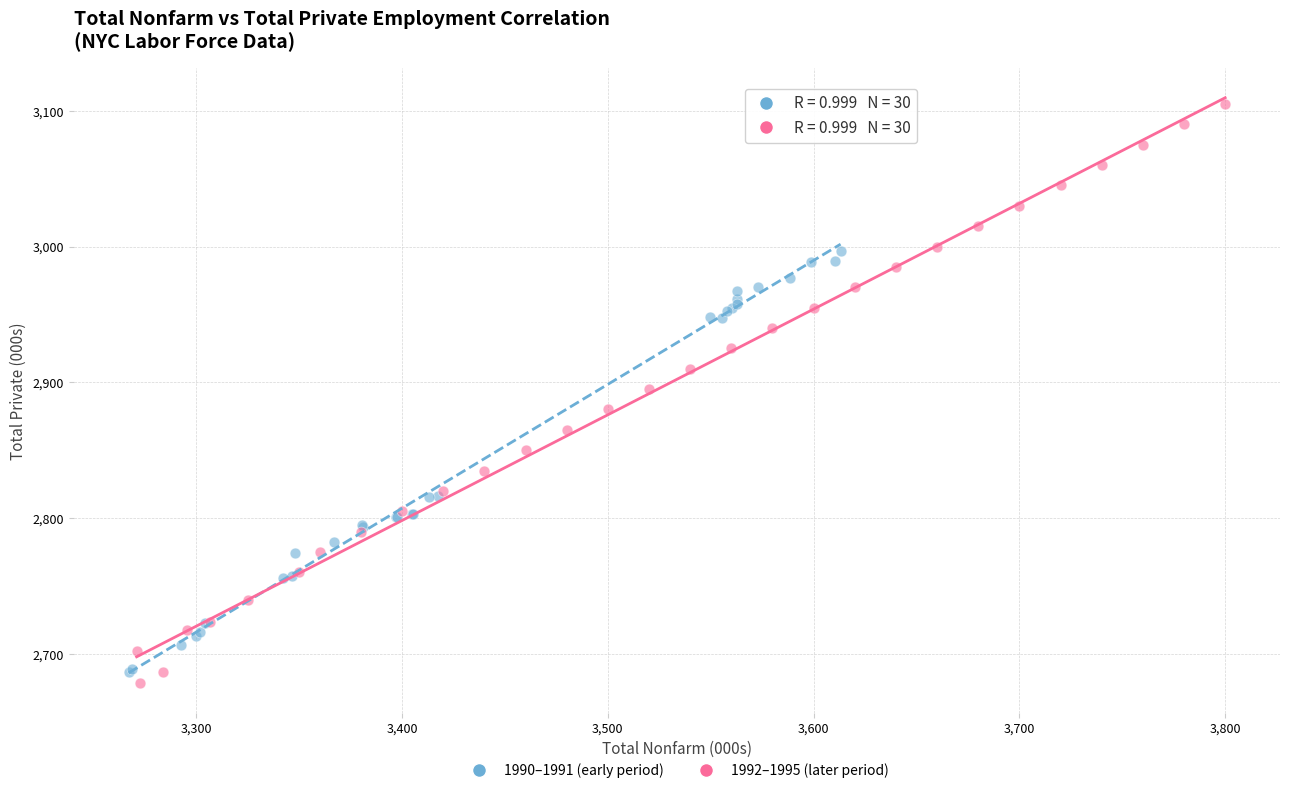

Which series has the largest Y range (max minus min)?

1992–1995 (later period)